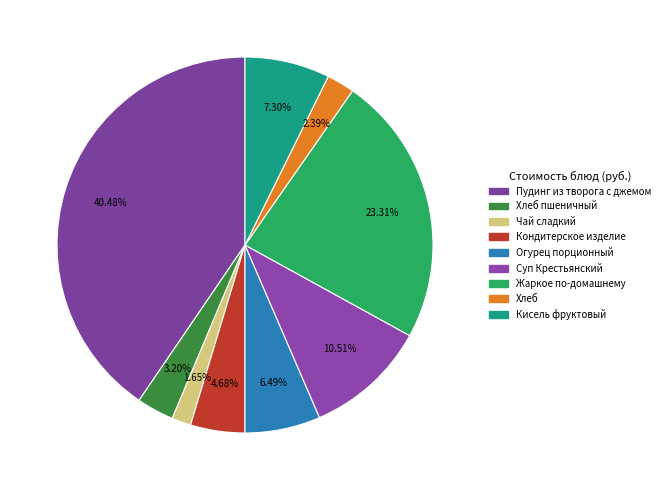

Count the number of slices in the pie.

9